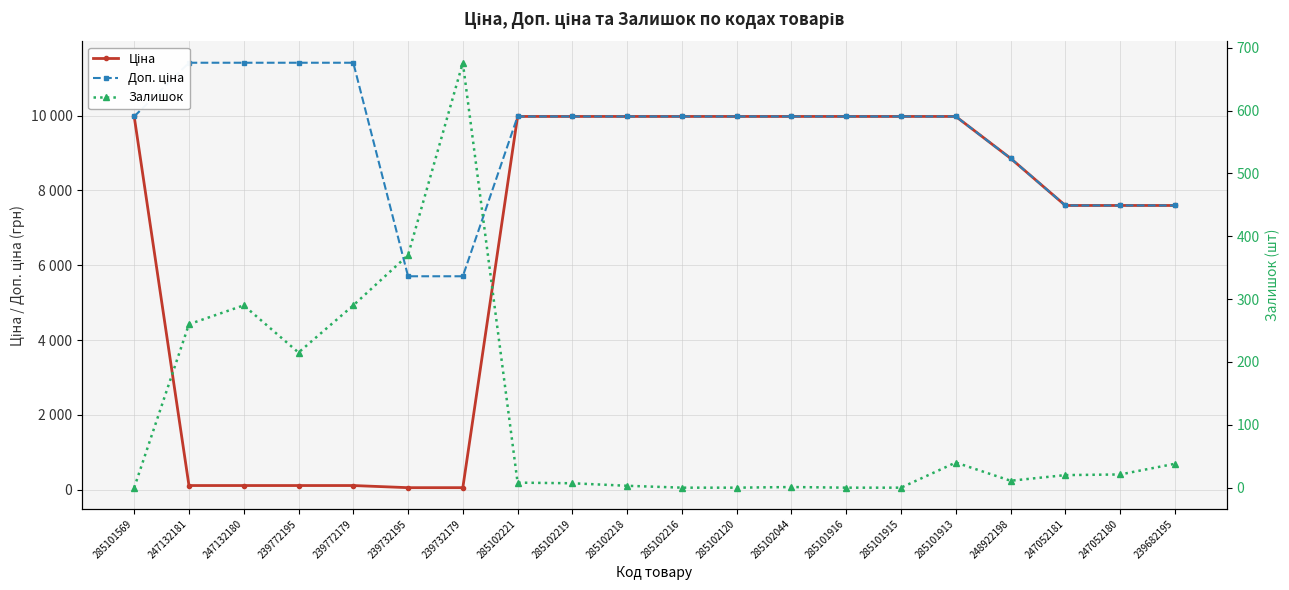

True or false: Доп. ціна and Залишок cross at least once.

False